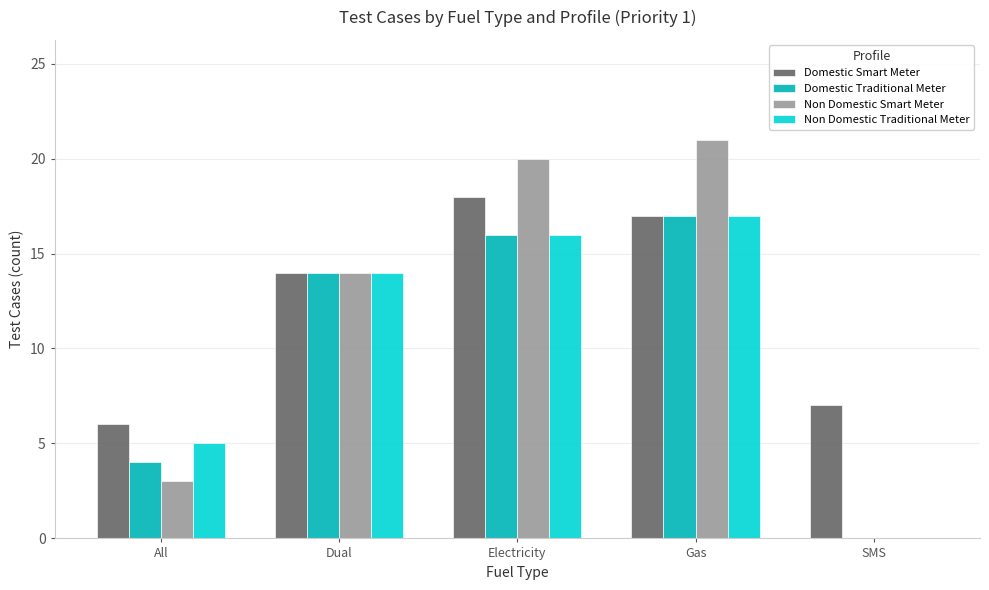

What is the difference between the Domestic Traditional Meter values at Dual and Gas?

3